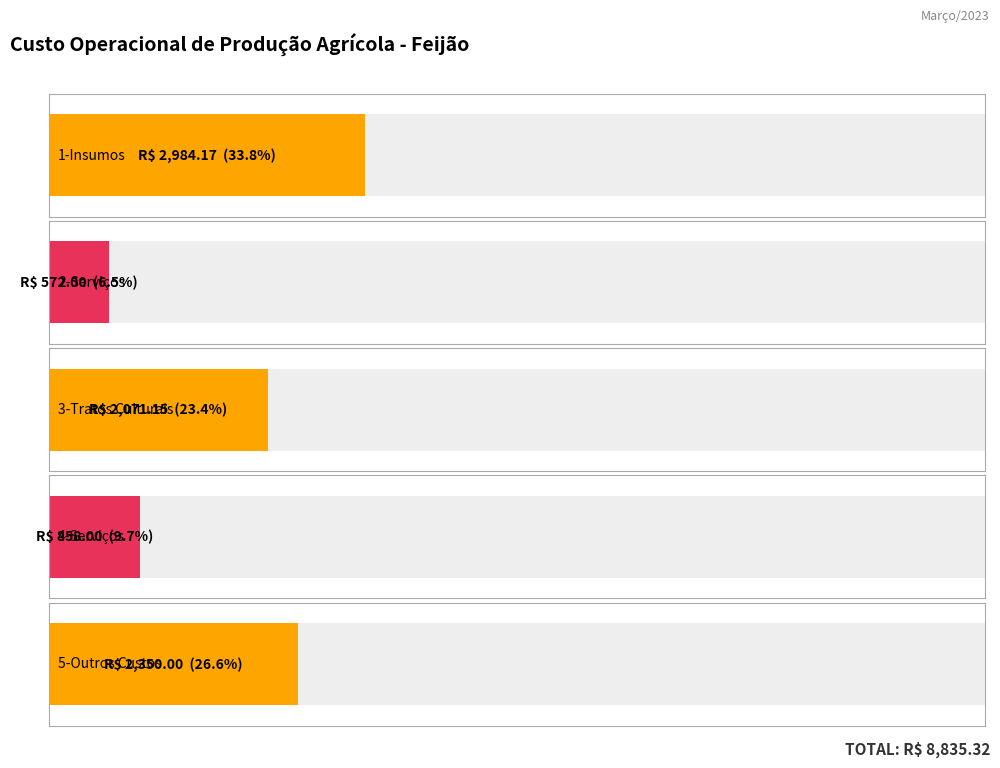

Are the bars horizontal?

Yes